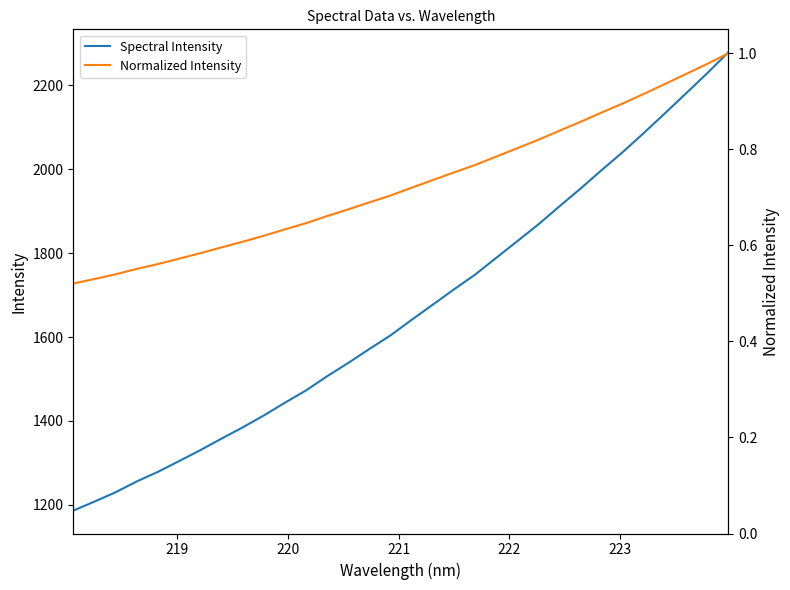

True or false: Normalized Intensity has more than 2 points higher than both neighbors.

False